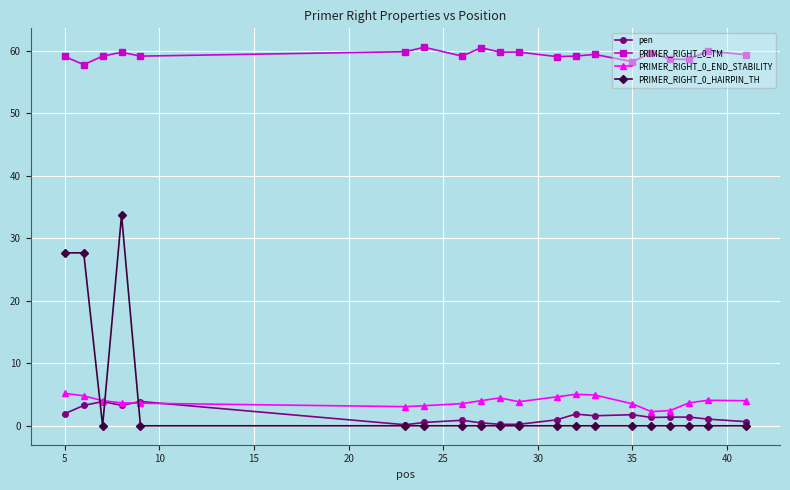

What is the maximum value shown in the chart?

60.5